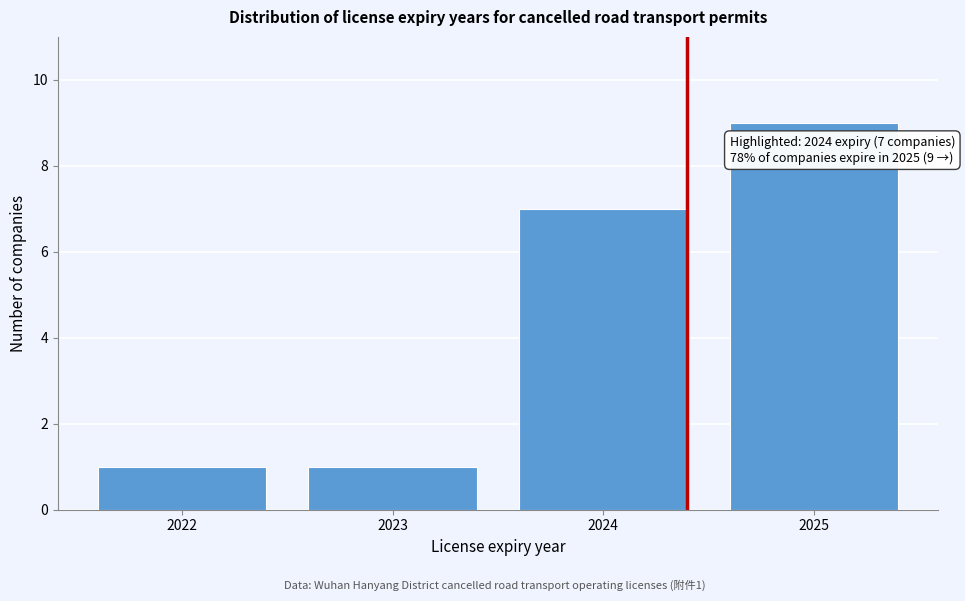

Reading left to right, transcribe all the data shown in this chart.

1	1	7	9